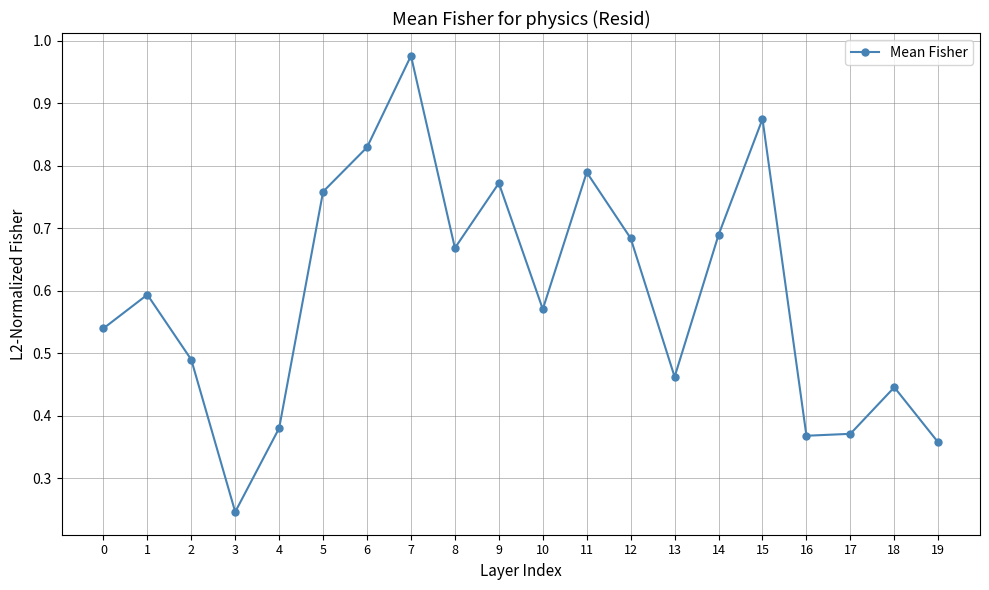

What is the sum of the values at 6 and 12?

1.5